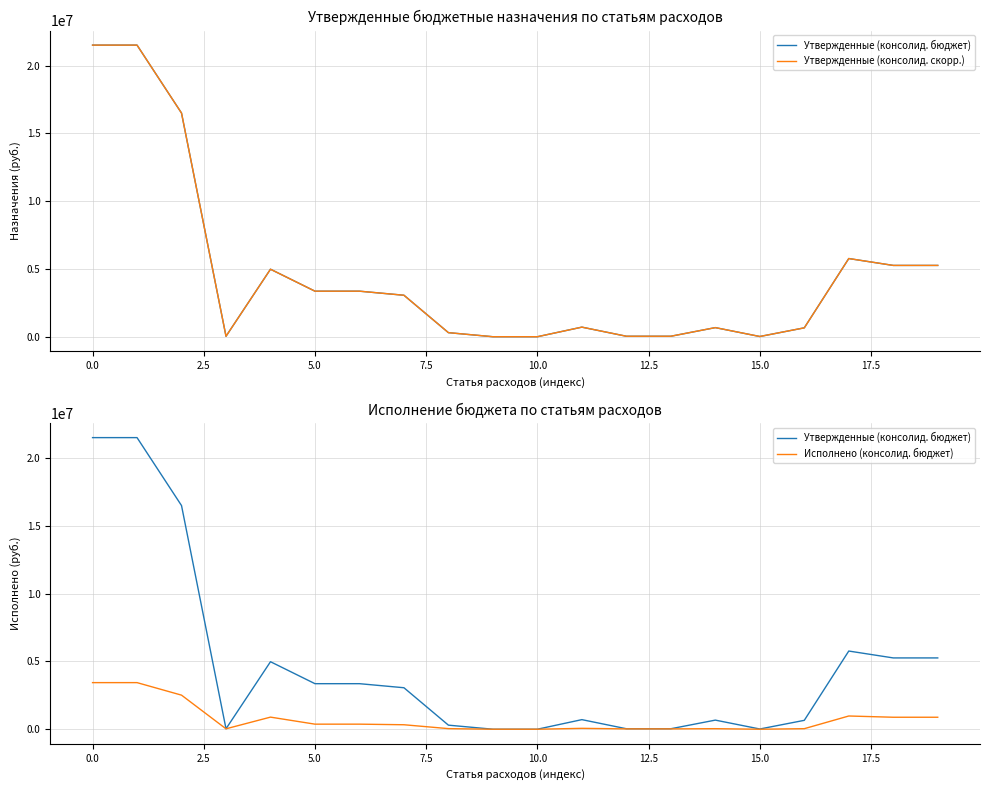

Between 15 and 5.0, which is larger?

5.0